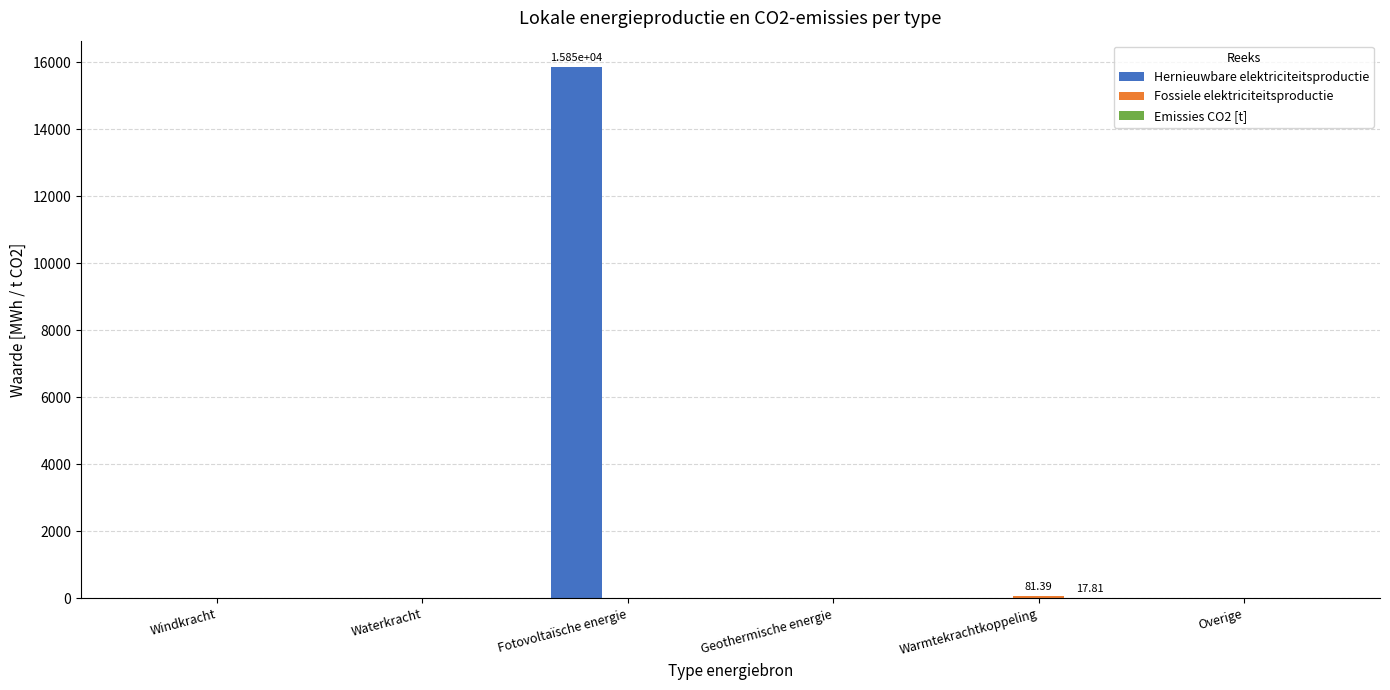

What is the maximum value for Hernieuwbare elektriciteitsproductie?

15847.9